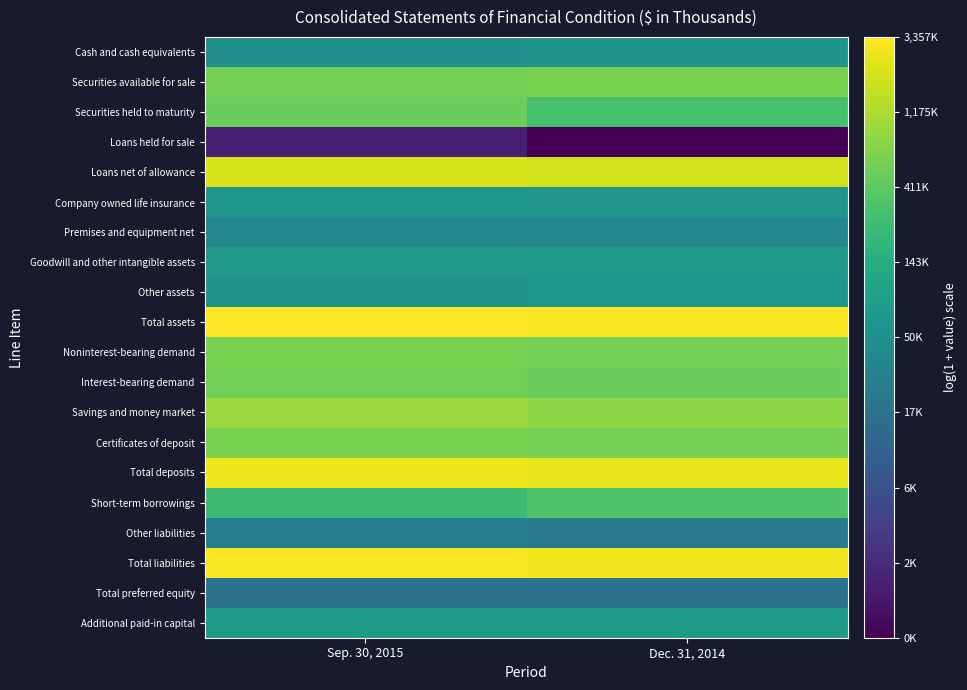

Which series has the widest spread of values?

Loans held for sale